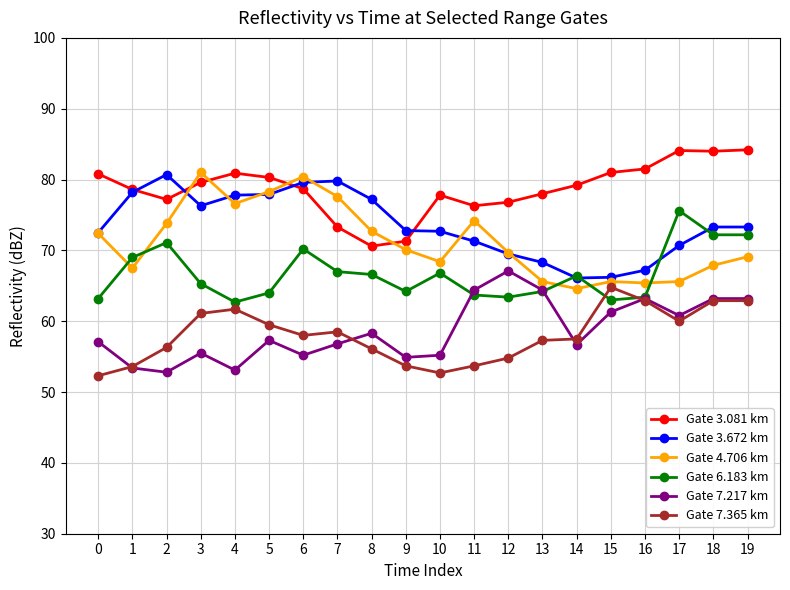

The value of Gate 6.183 km at 11 is 42.3. True or false?

False